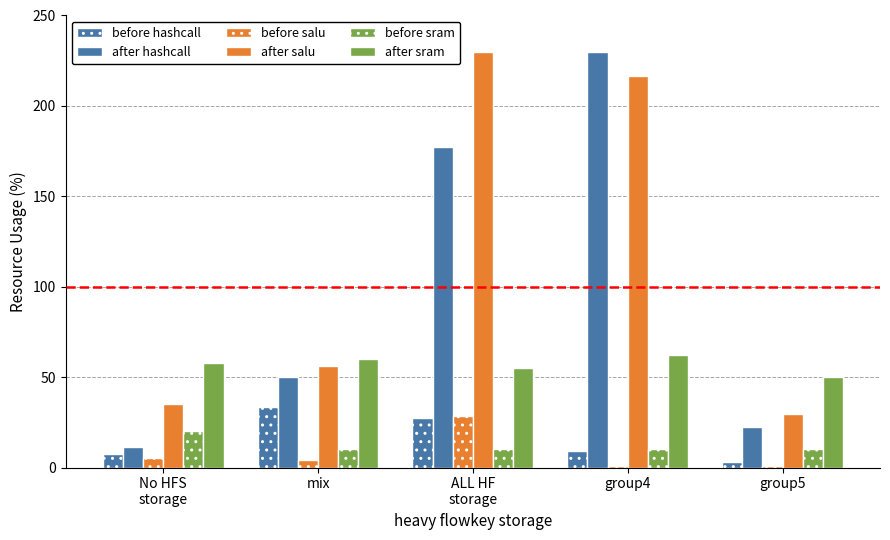

What position from the left is No HFS
storage?

1